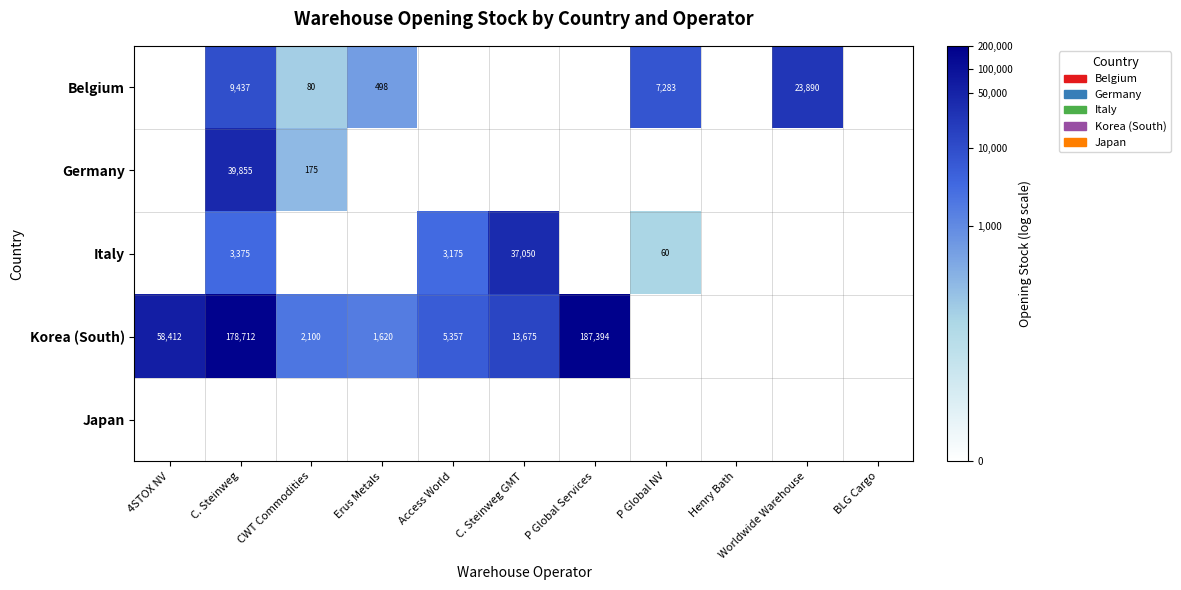

At which category is the sum across all series the highest?

C. Steinweg